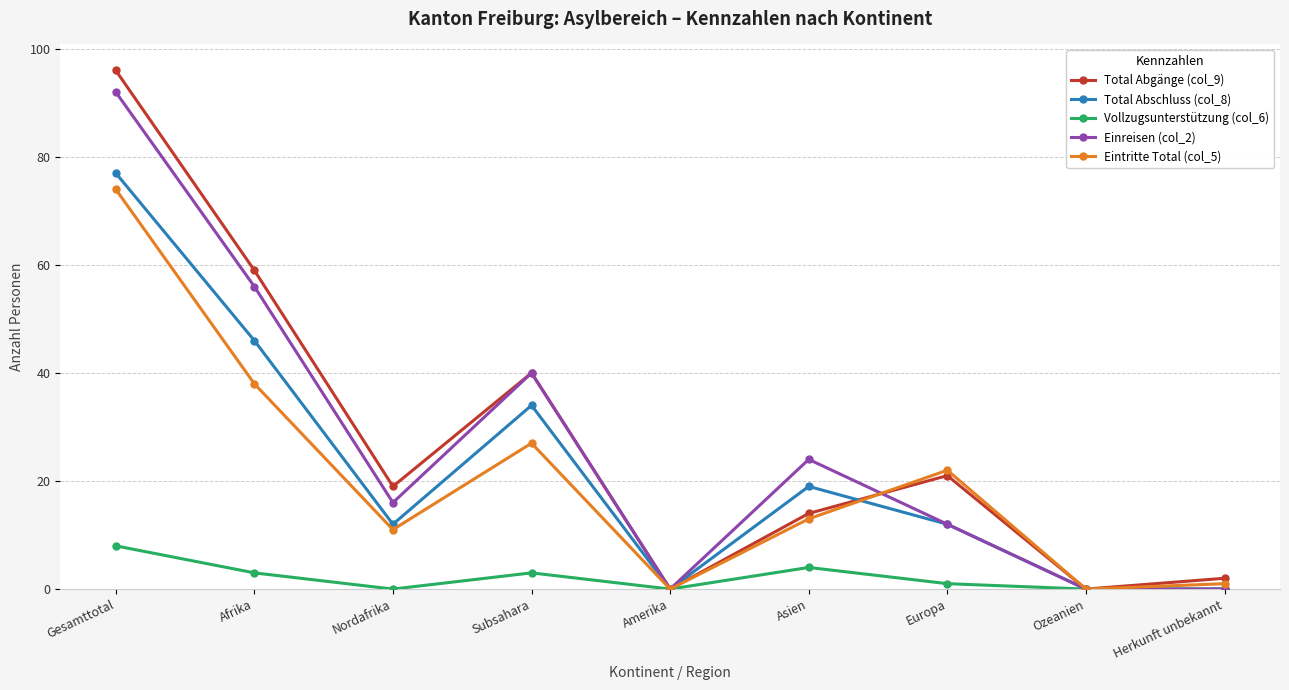

List the series in order of their peak value, highest first.

Total Abgänge (col_9), Einreisen (col_2), Total Abschluss (col_8), Eintritte Total (col_5), Vollzugsunterstützung (col_6)